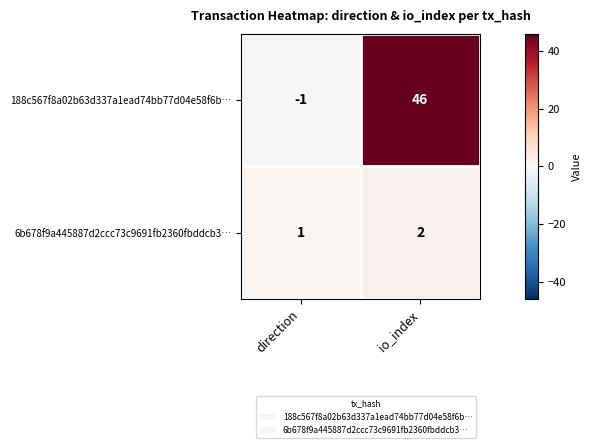

At how many categories does at least one series exceed 9?

1